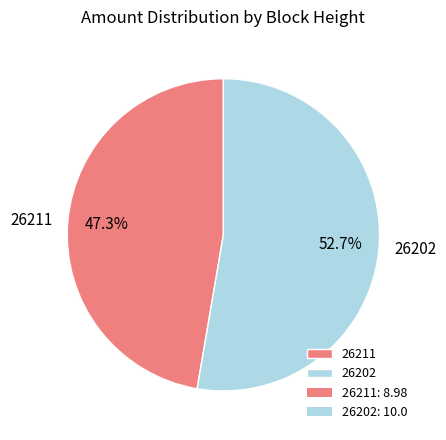

Which slice is the smallest?

26211